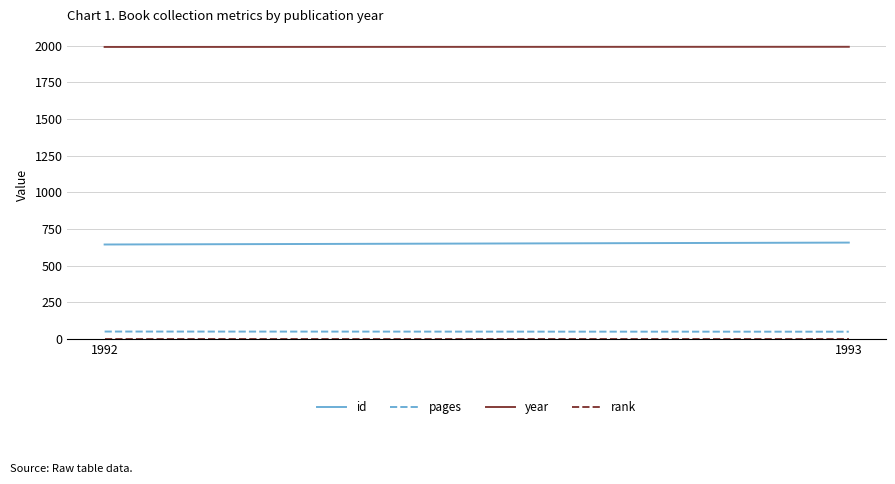

List the labels in order of id value, smallest first.

1992, 1993